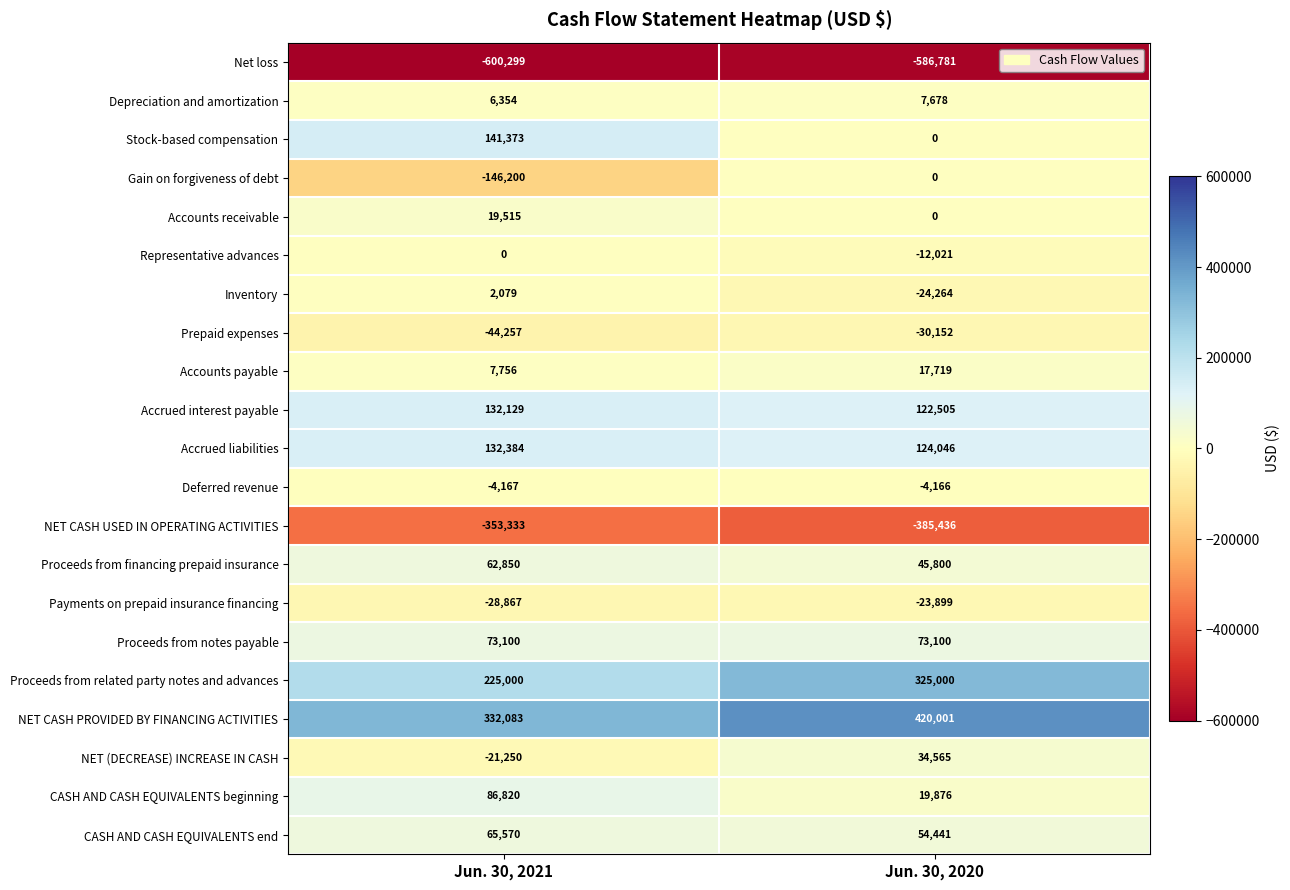

What is the total value across all series at Jun. 30, 2020?

178012